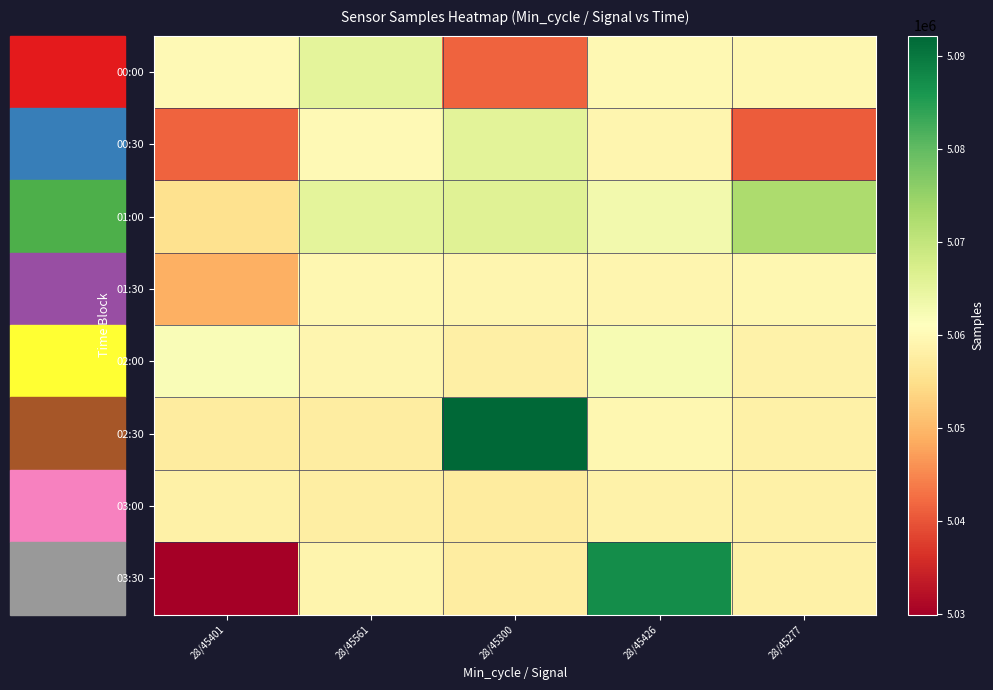

What is the total value across all series at 28/45401?

40413701